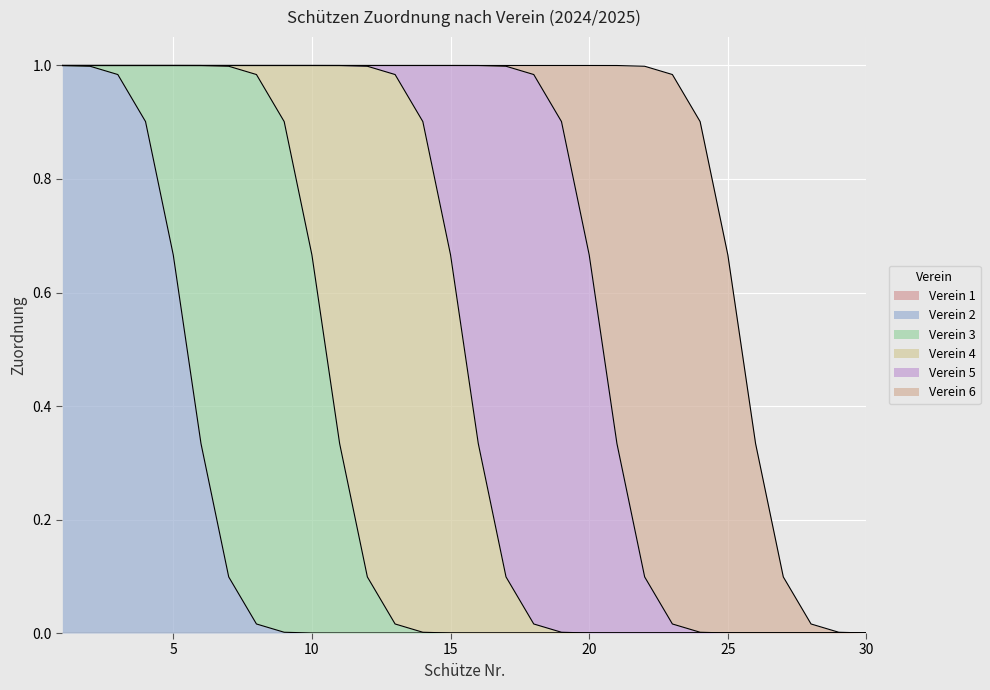

True or false: Verein 1 has a value of 0 at 17.

True